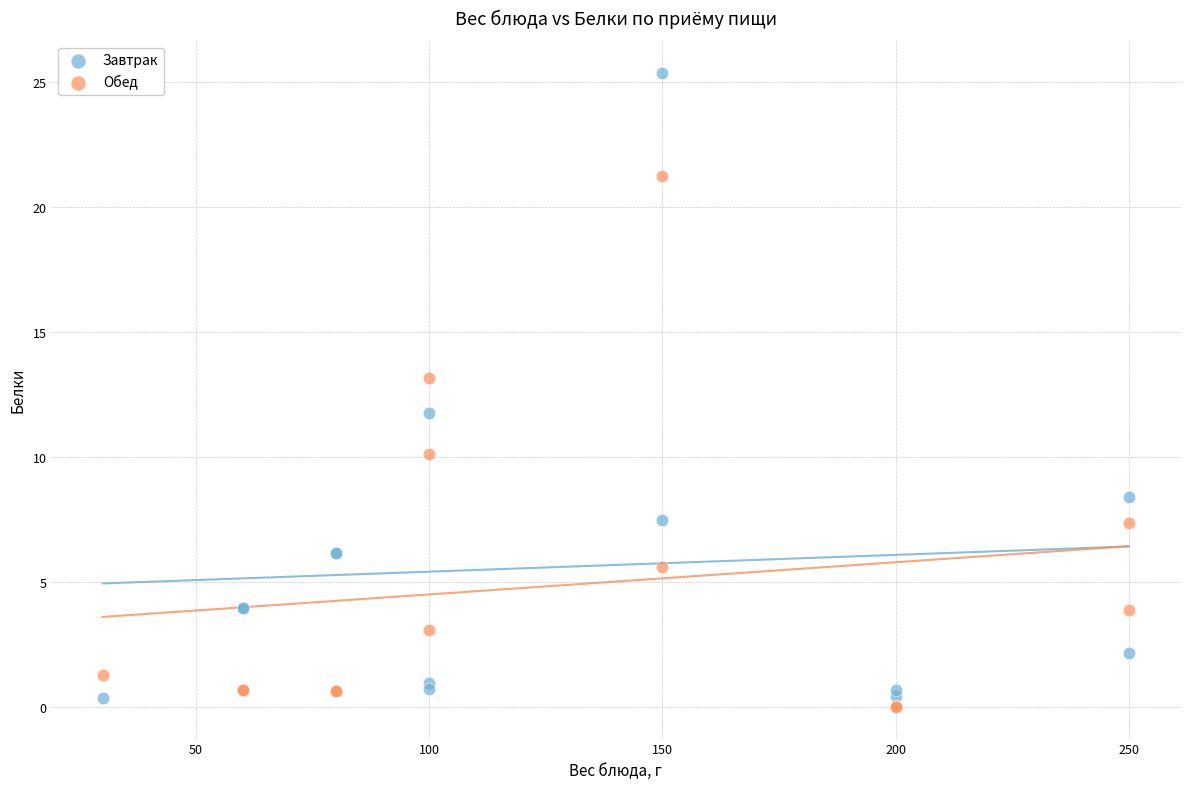

Which series contains the highest Y value?

Завтрак